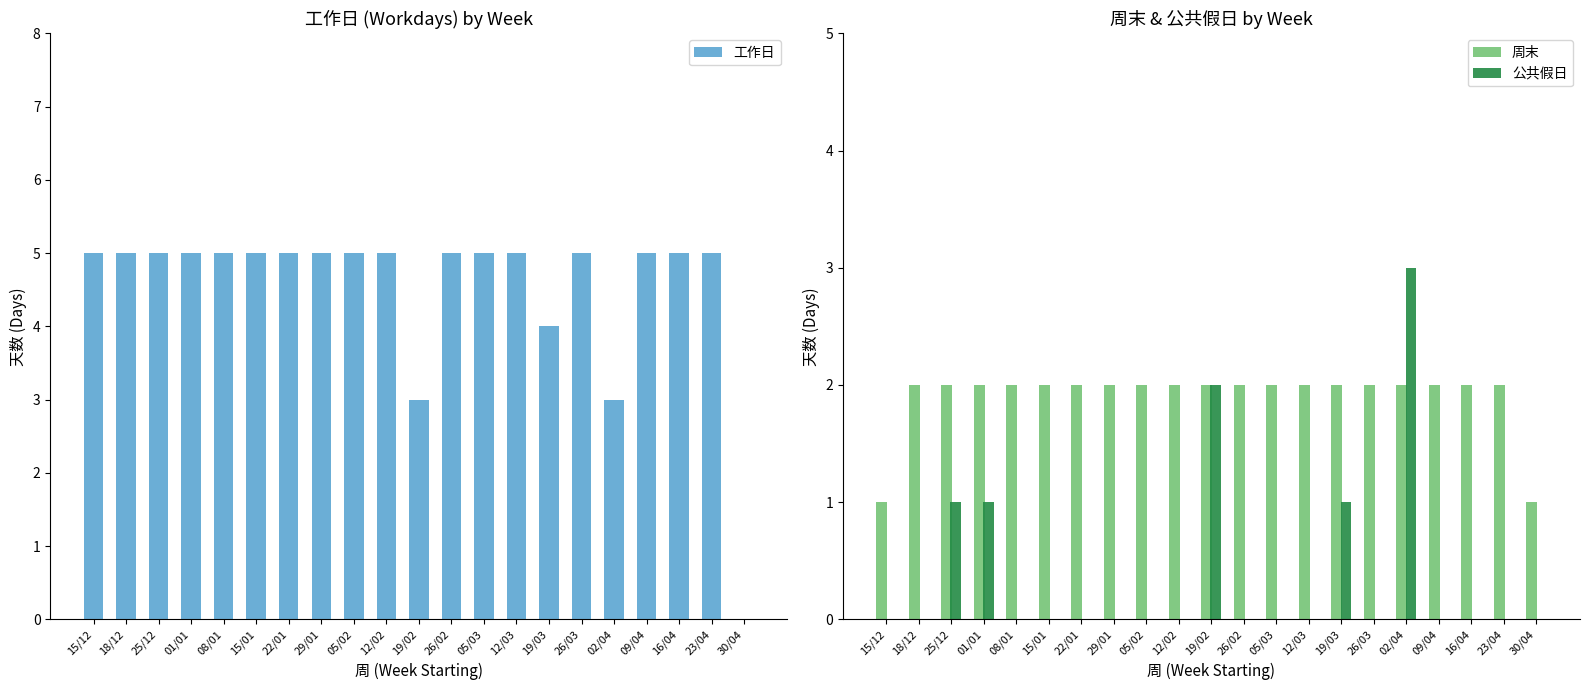

What is the sum of all 周末 values?

40